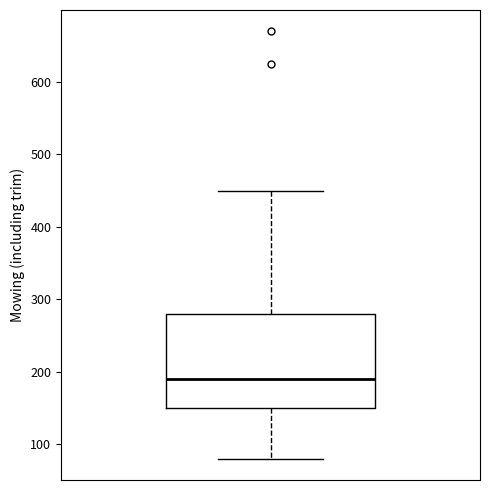

Where does the lower whisker of the box end on the y-axis? The values are not printed on the chart, so give them approximately, as read against the axis.

80